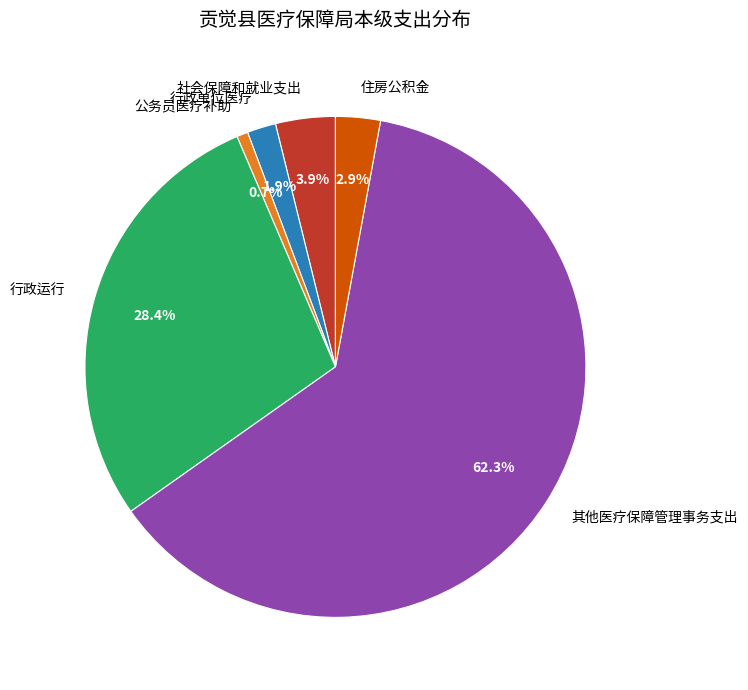

Is it true that 住房公积金 is 3% of the pie?

True